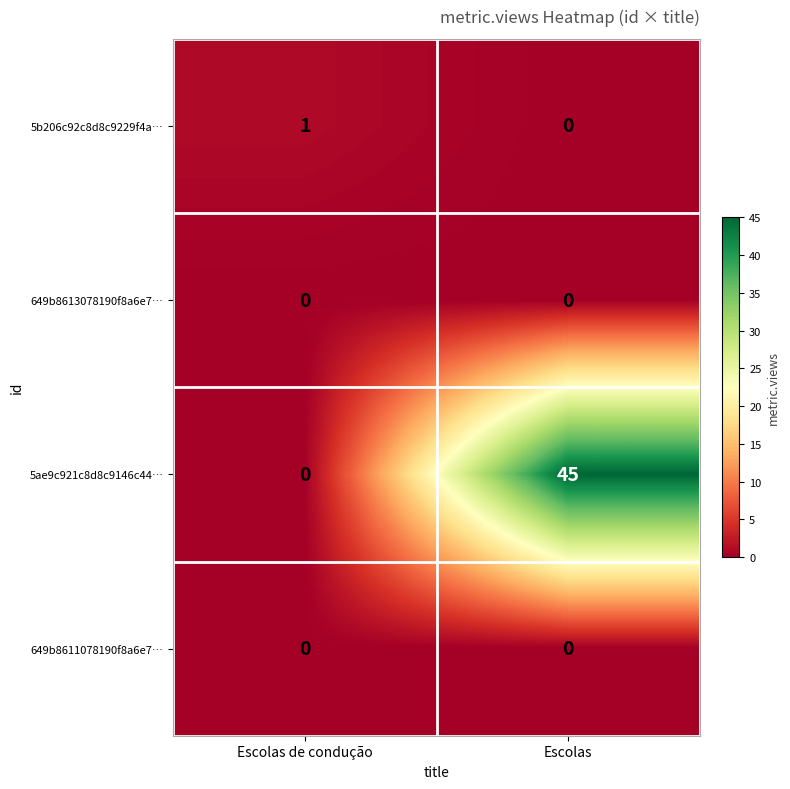

Reading left to right, what are all the values shown in this chart?

5b206c92c8d8c9229f4a…: 1	0
649b8613078190f8a6e7…: 0	0
5ae9c921c8d8c9146c44…: 0	45
649b8611078190f8a6e7…: 0	0